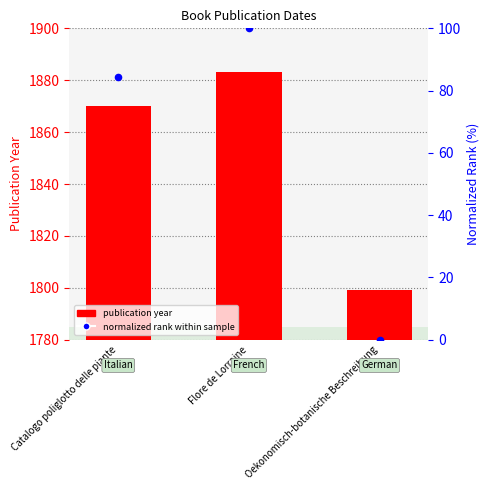

At how many categories does at least one series exceed 672?

3